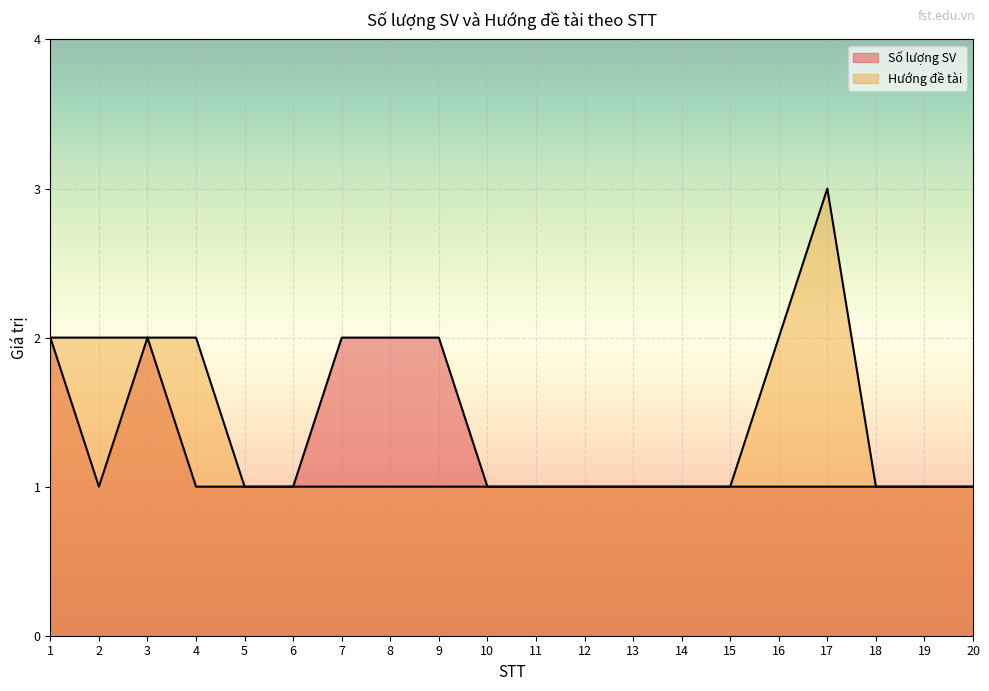

Does the chart display data point markers on the line(s)?

No